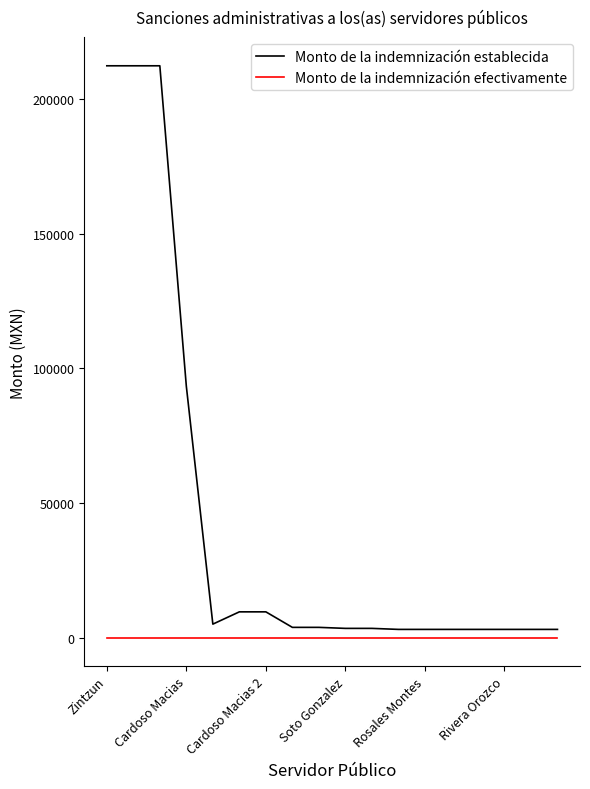

Which series has the largest total across all categories?

Monto de la indemnización establecida